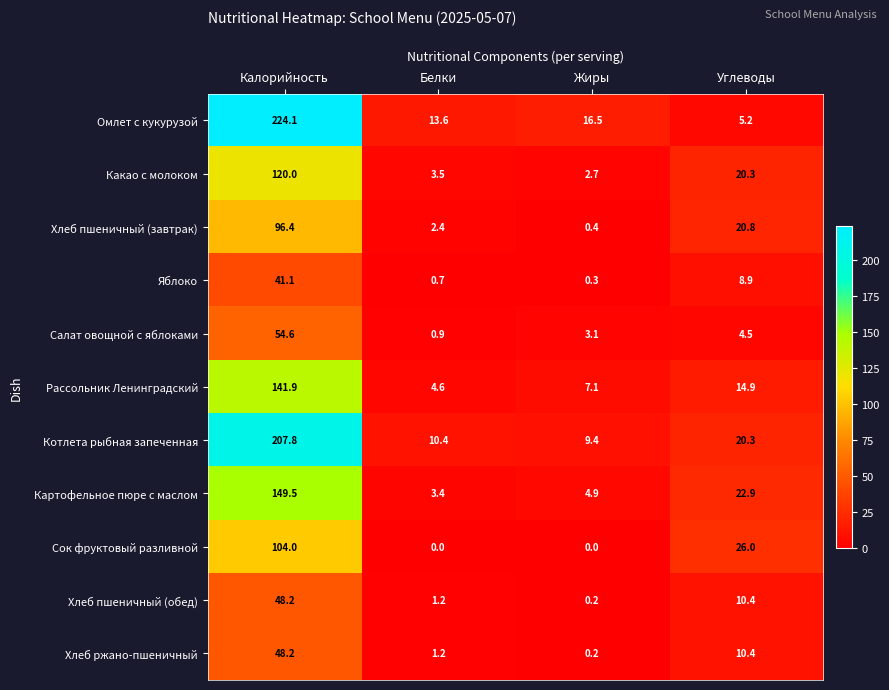

Rank the categories by Какао с молоком value from highest to lowest.

Калорийность, Углеводы, Белки, Жиры